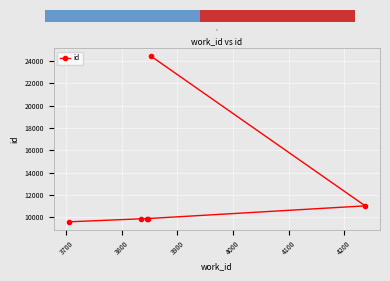

What is the value of the 1st point from the left?

9596